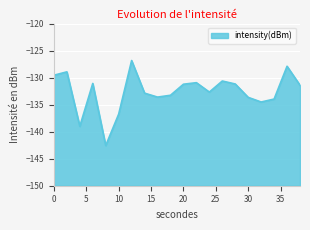

True or false: the data shows -133.7 at 30.

True